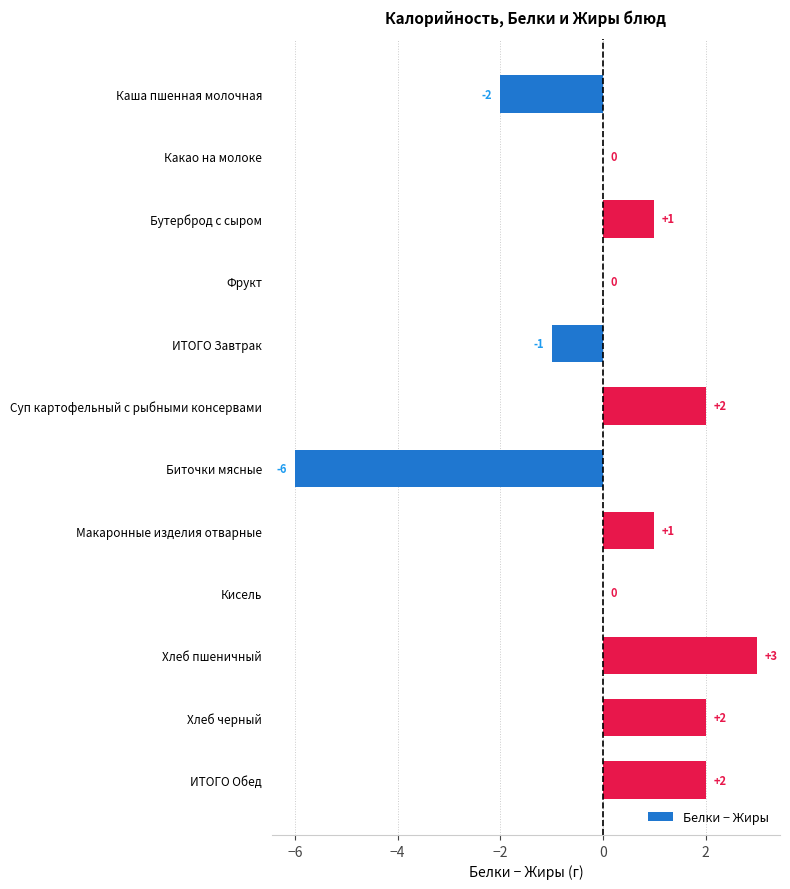

How many values are between 0 and 2?

8